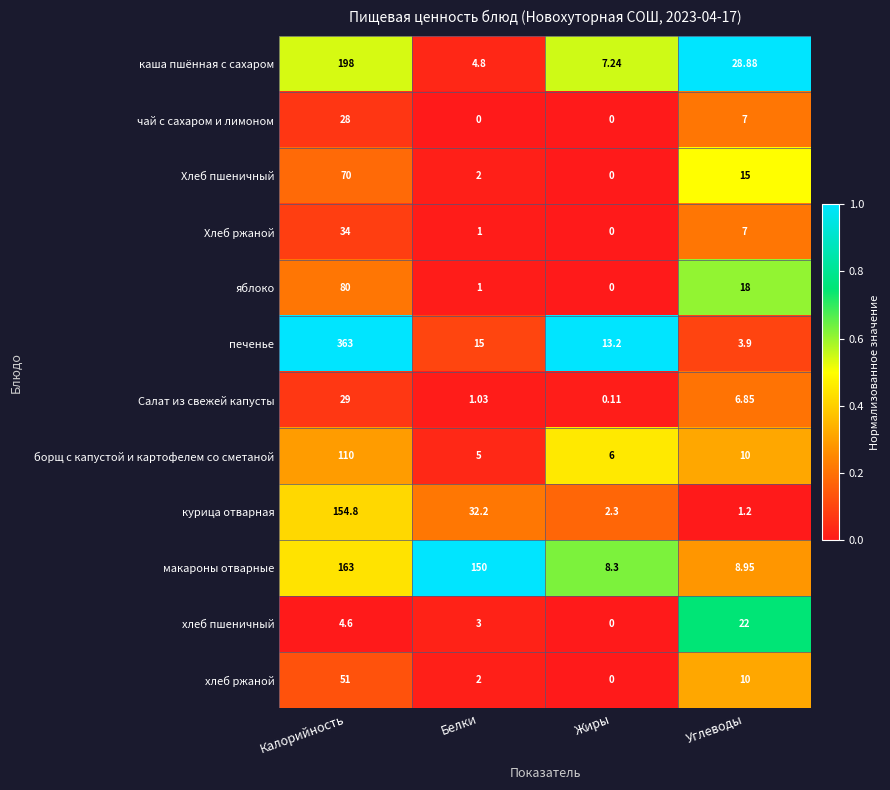

List the labels in order of хлеб ржаной value, smallest first.

Жиры, Белки, Углеводы, Калорийность